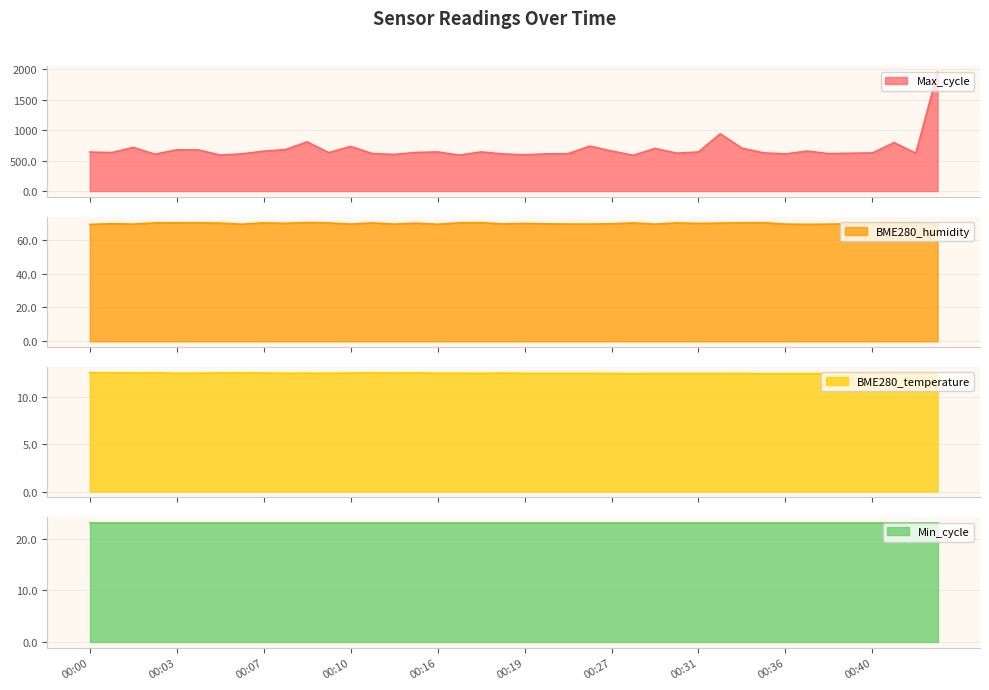

List the labels in order of BME280_temperature value, smallest first.

00:35, 00:28, 00:36, 00:37, 00:27, 00:29, 00:30, 00:31, 00:34, 00:38, 00:39, 00:40, 00:43, 00:35, 00:42, 00:17, 00:19, 00:25, 00:25, 00:26, 00:42, 00:03, 00:08, 00:09, 00:16, 00:17, 00:04, 00:08, 00:07, 00:10, 00:14, 00:18, 00:02, 00:05, 00:02, 00:06, 00:13, 00:15, 00:00, 00:01